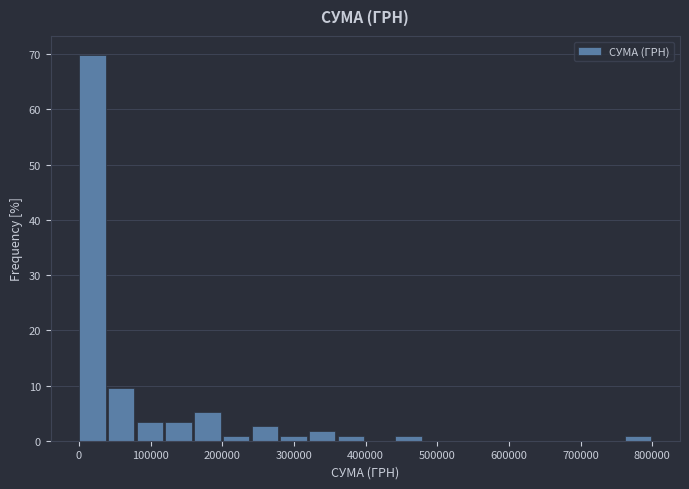

Over which range of the x-axis is the bar tallest?

0 to 40000